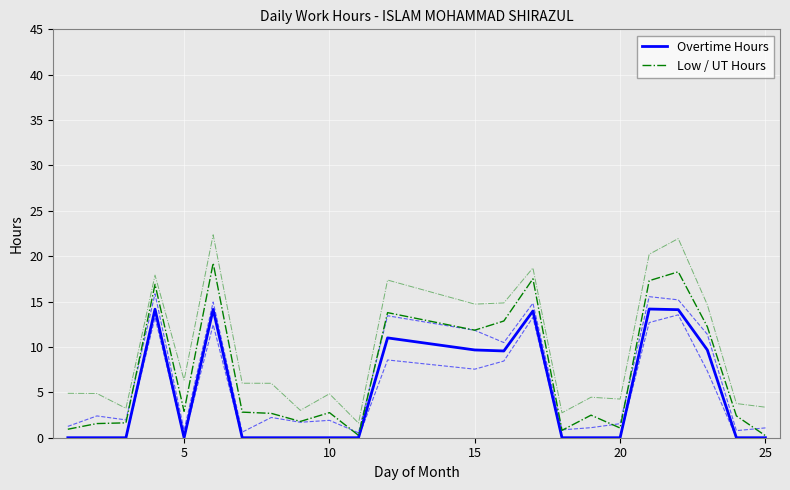

Between 10 and 17, which series saw the biggest shift?

Low / UT Hours